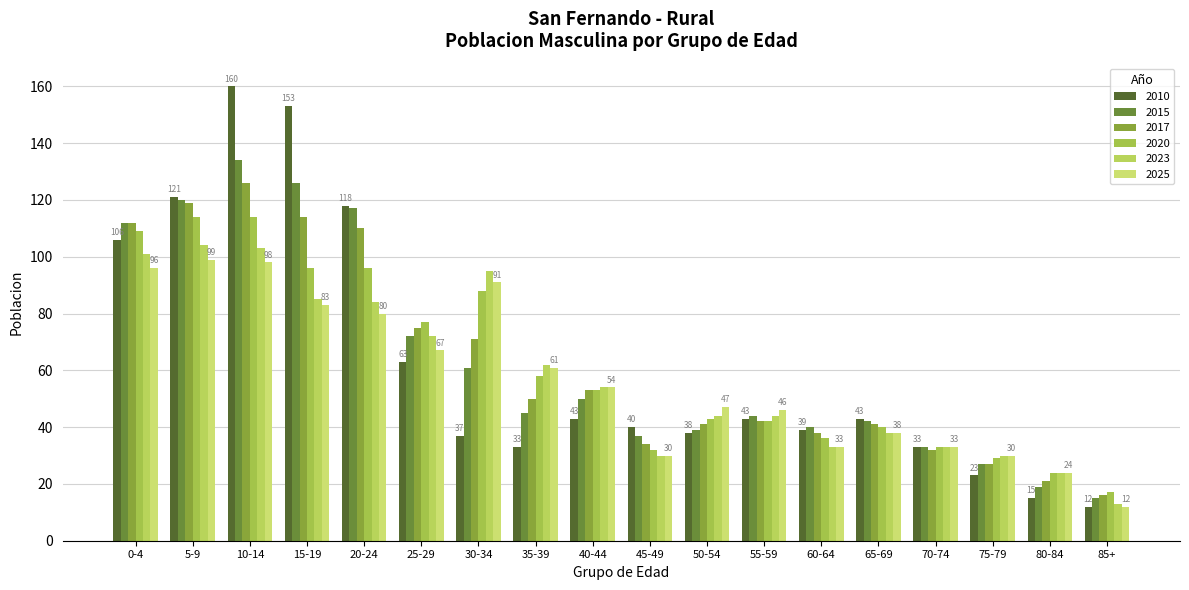

What is the minimum value shown in the chart?

12